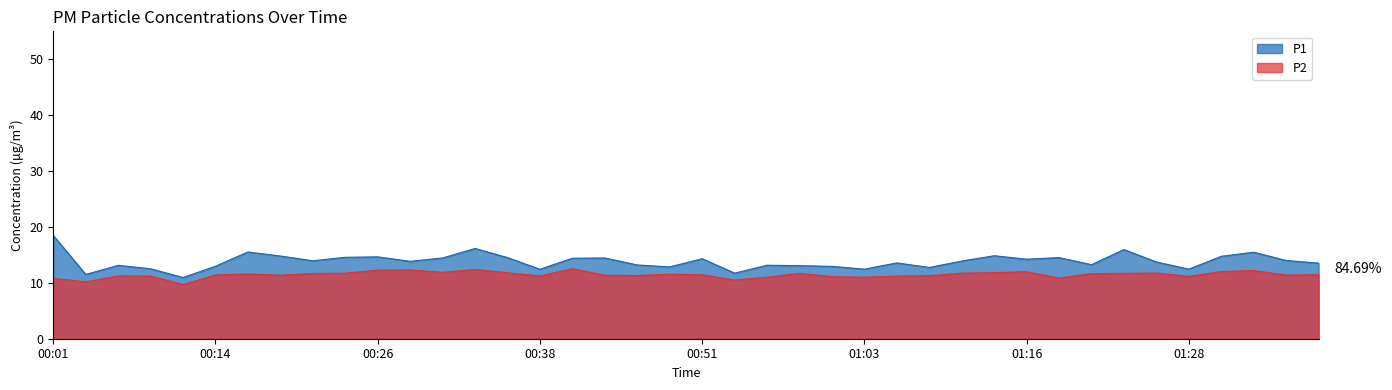

True or false: P2 and P1 cross at least once.

False